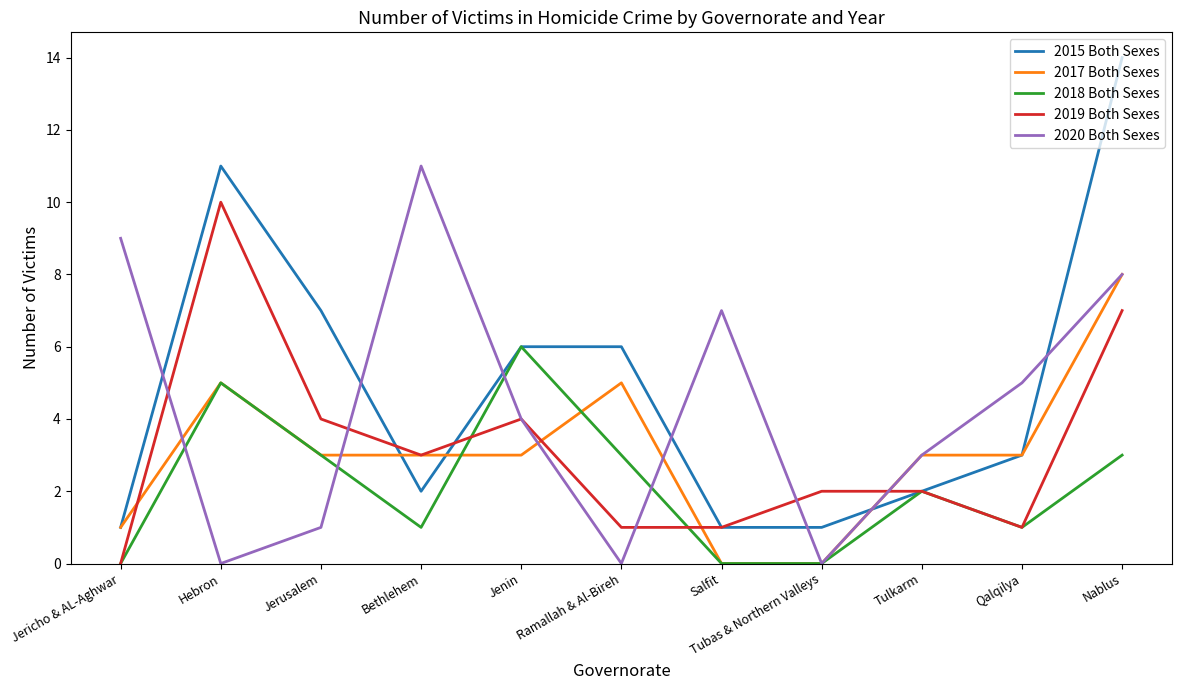

Which category has the highest value across all series?

Nablus